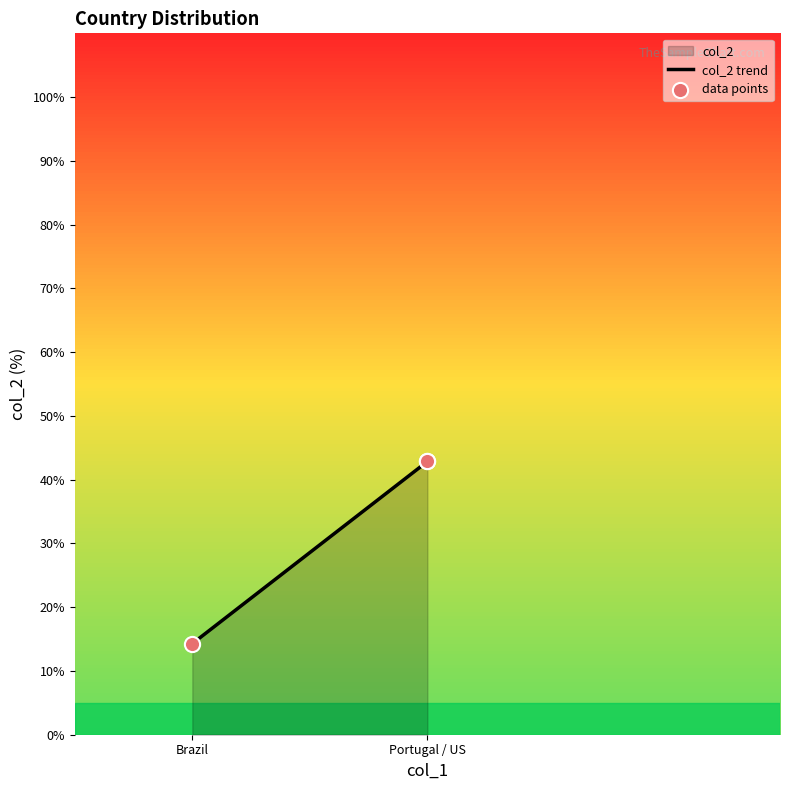

Which series has the widest spread of Y values?

col_2 trend